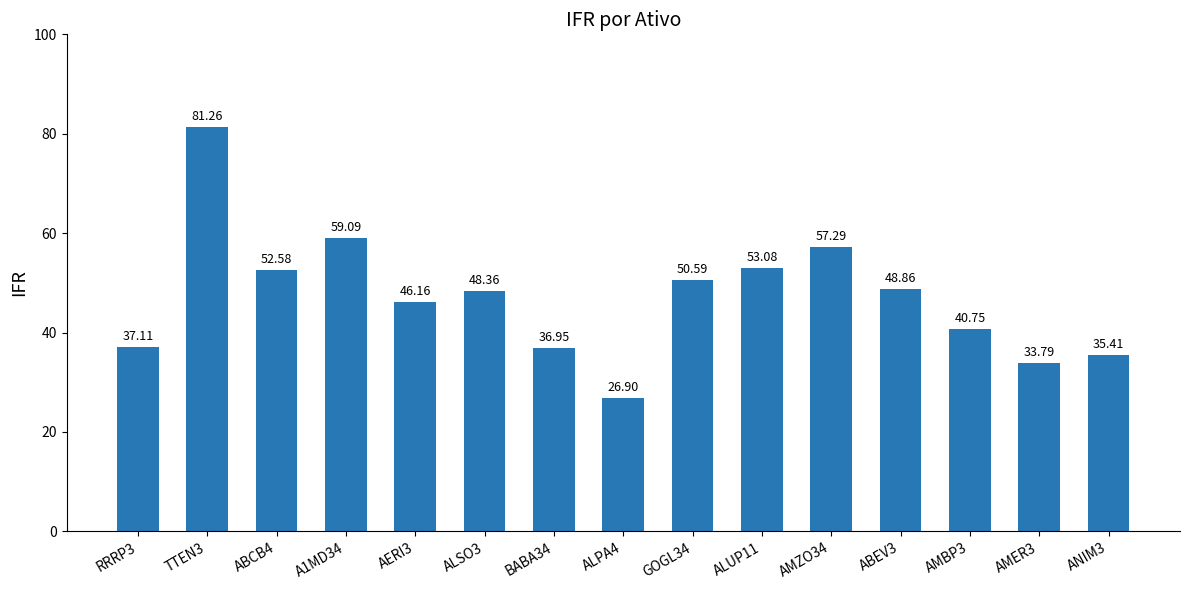

What is the value of the 4th bar from the left?

59.1